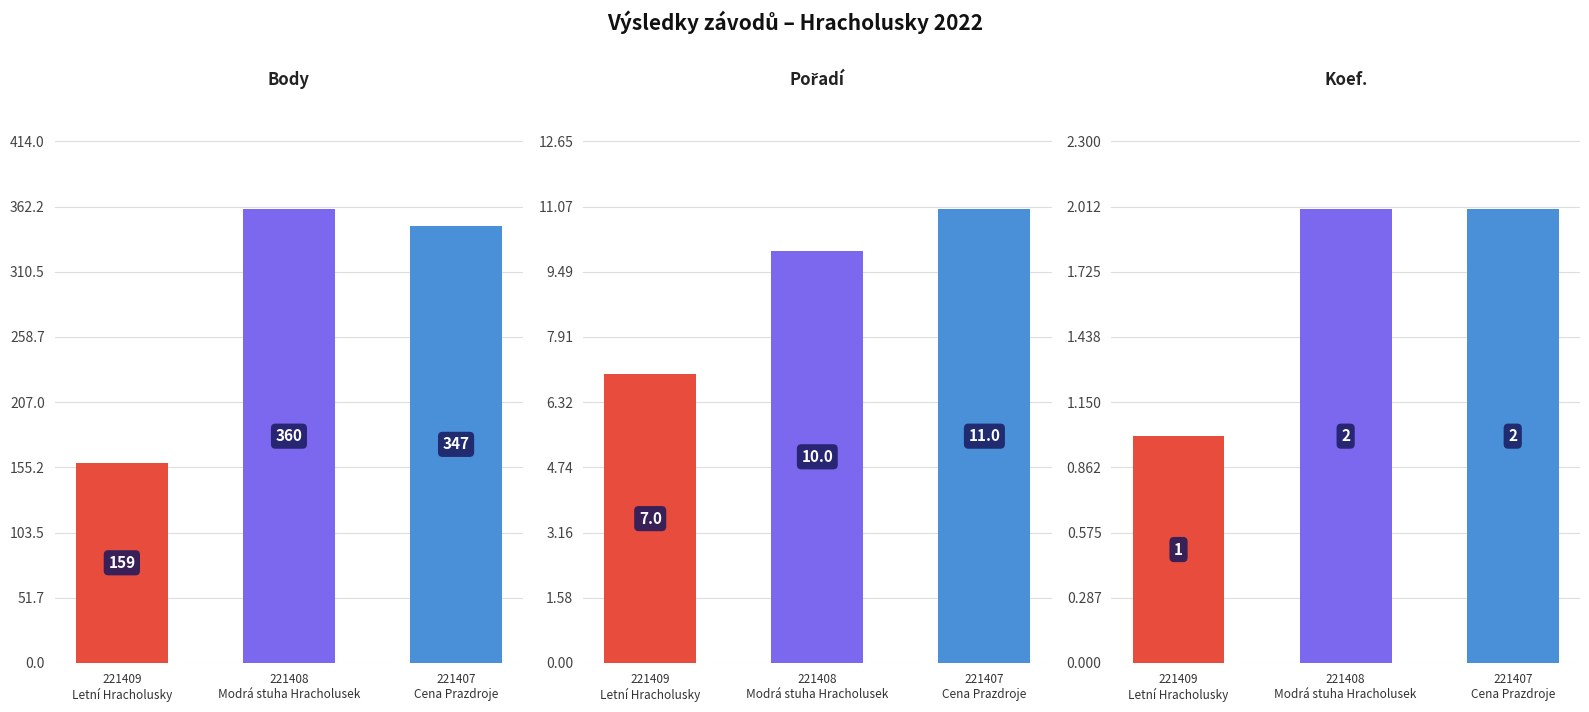

Which category has the highest value in the Koef. series?

221408
Modrá stuha Hracholusek